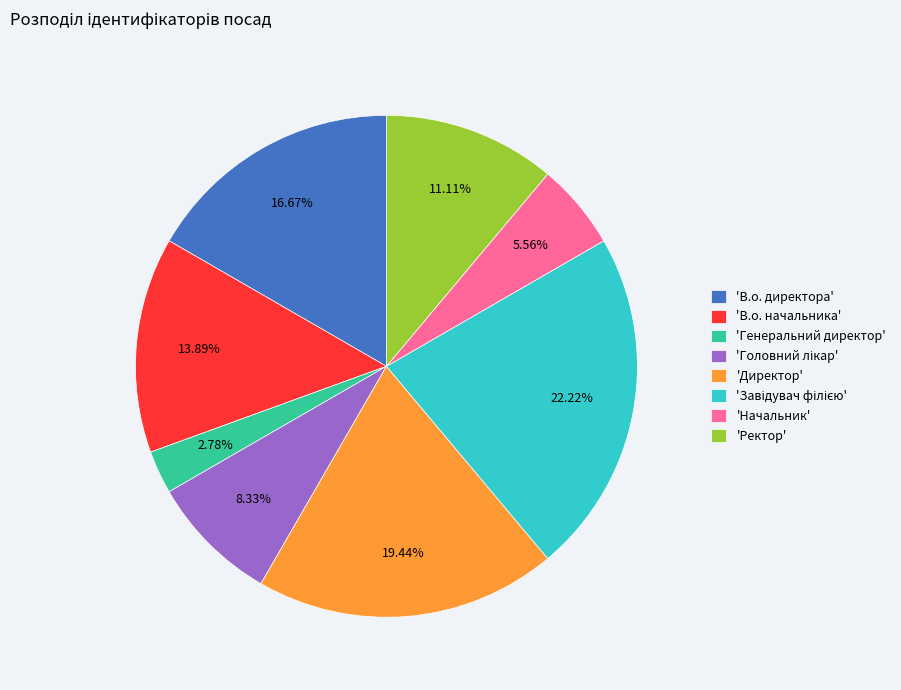

Is there any slice that represents more than half of the pie?

No